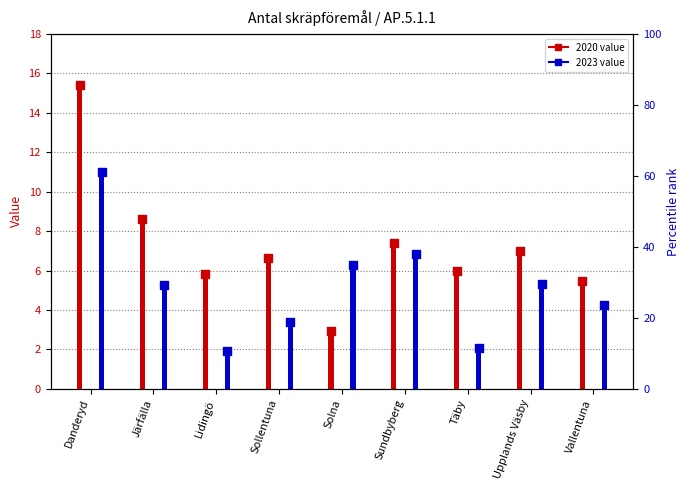

What are all the series names shown in the legend?

2020, 2023